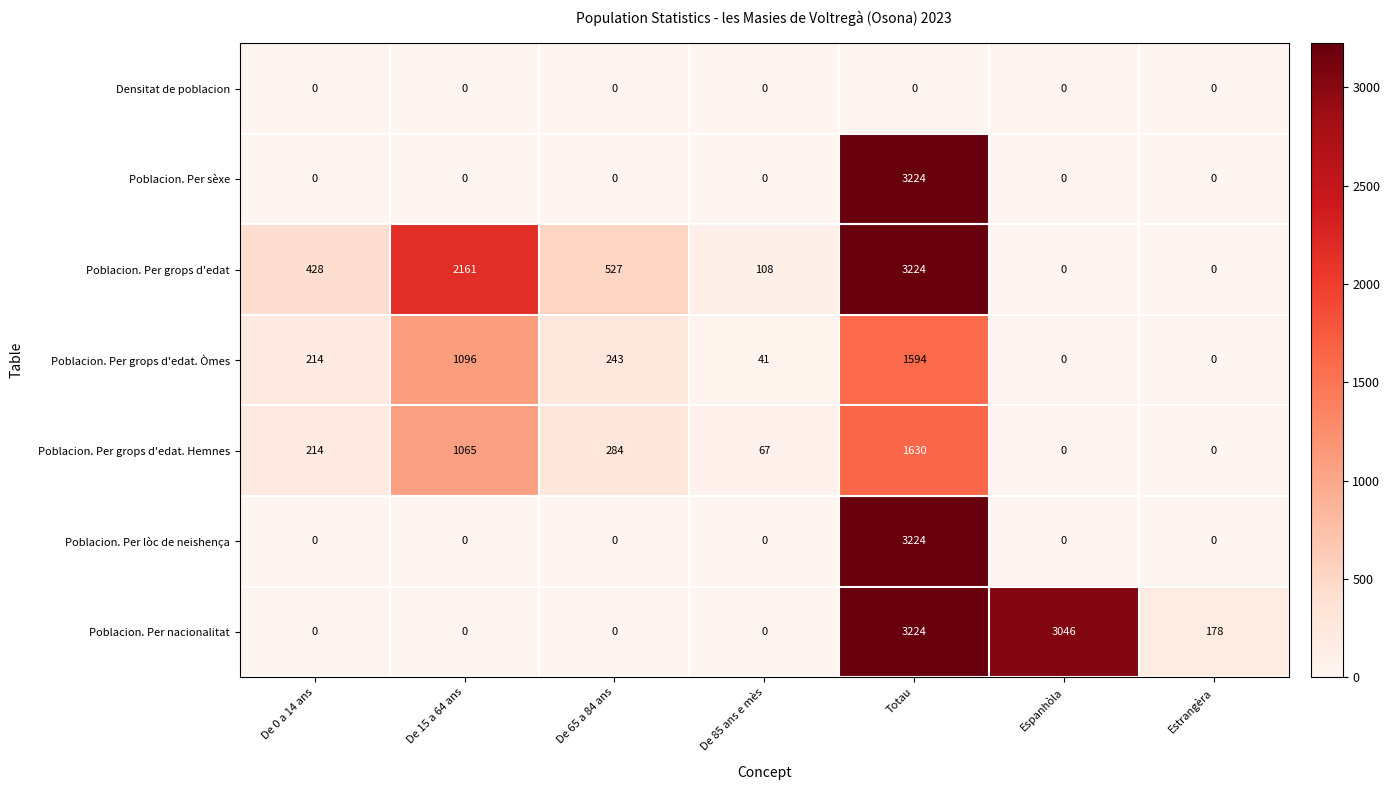

At how many categories does at least one series exceed 226?

5